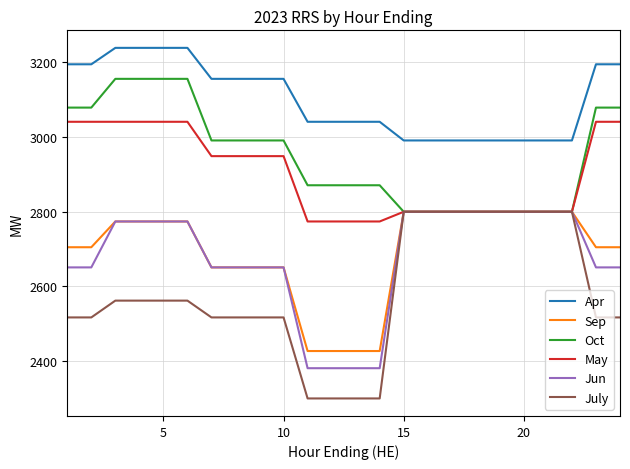

What is the average value of the Jun series?

2676